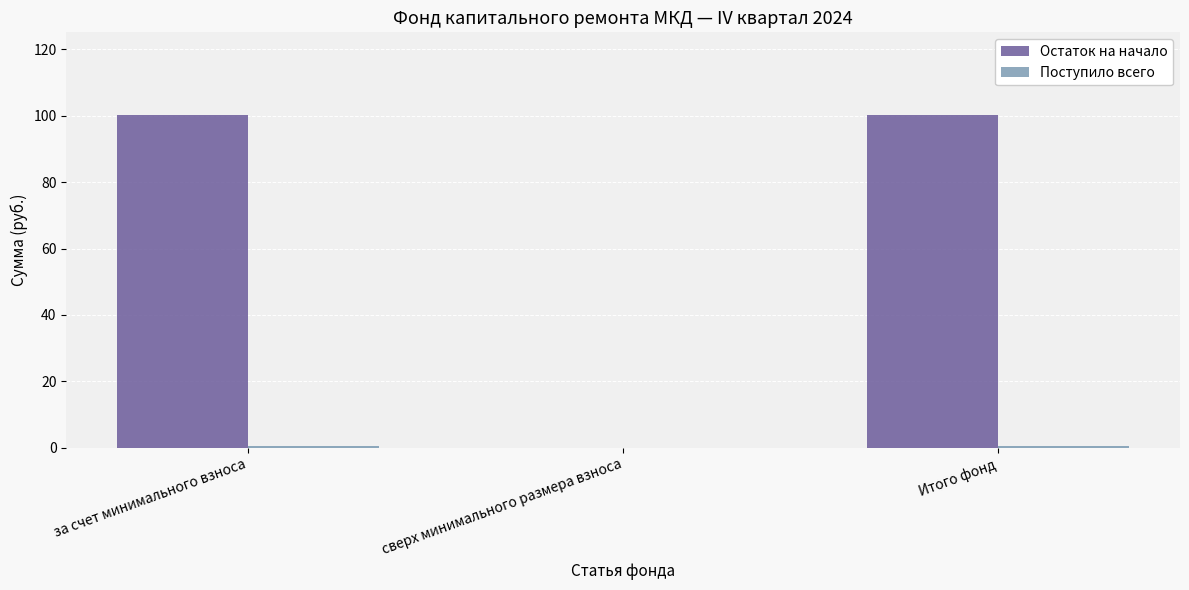

Between сверх минимального размера взноса and Итого фонд, which series saw the biggest shift?

Остаток на начало